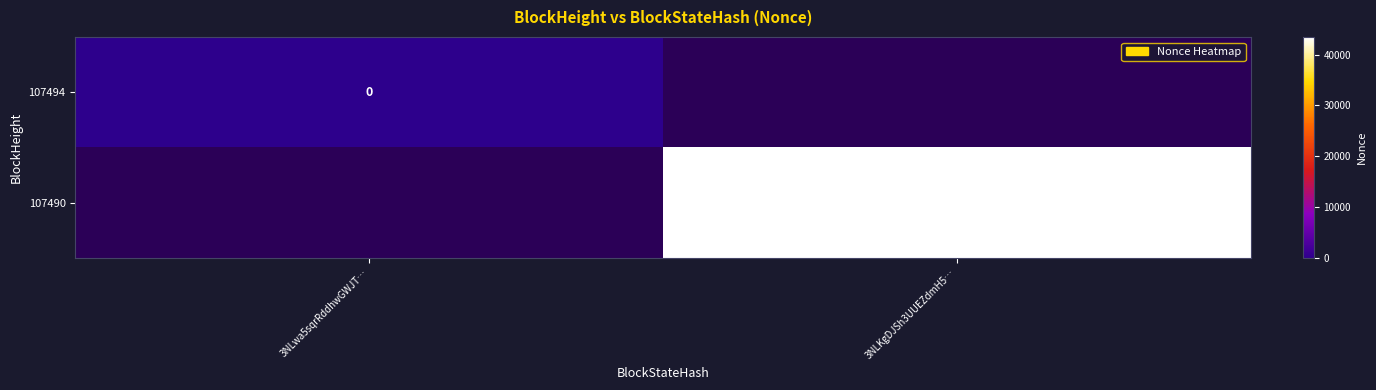

True or false: 107490 has a value of 75184.2 at 3NLKgDJSh3UUEZdmH5….

False